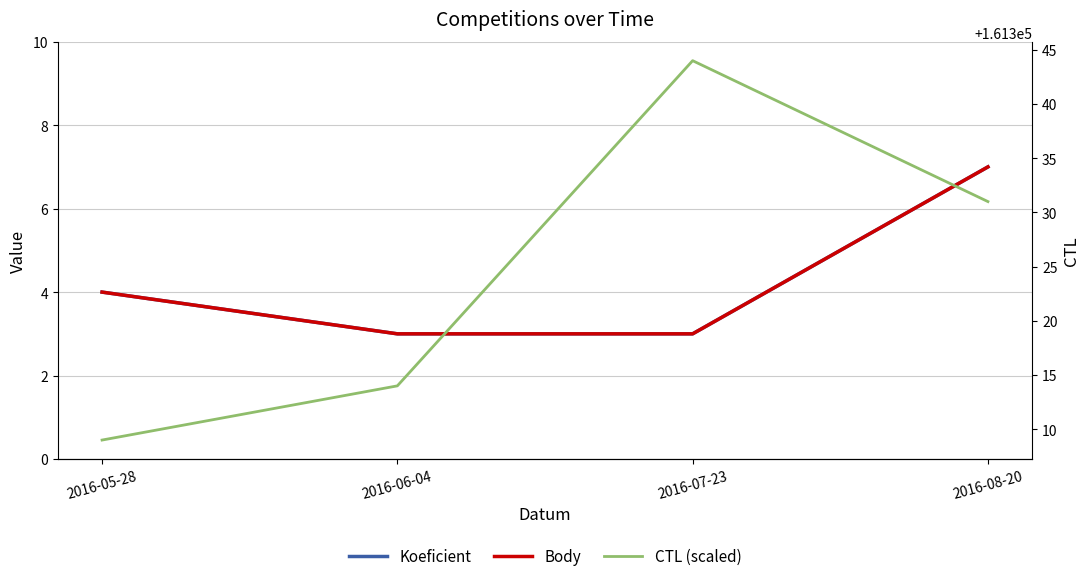

True or false: CTL (scaled) has a value of 161314 at 2016-06-04.

True